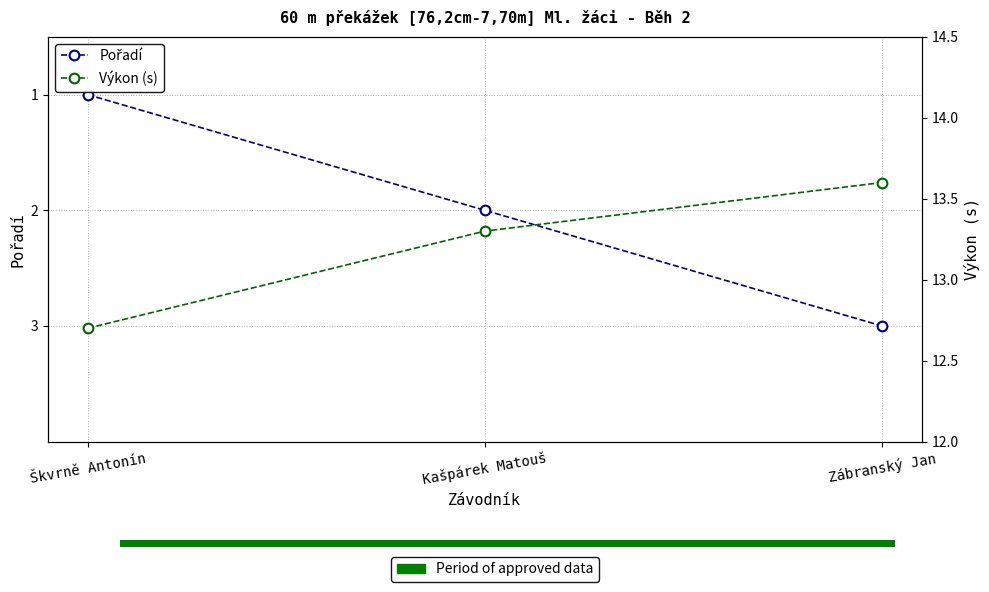

Which series has the widest spread of values?

Pořadí